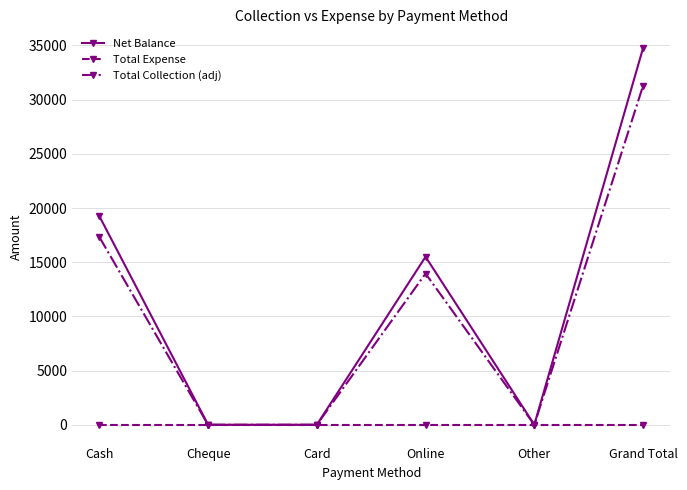

The Net Balance series shows 25768 at Cash. True or false?

False